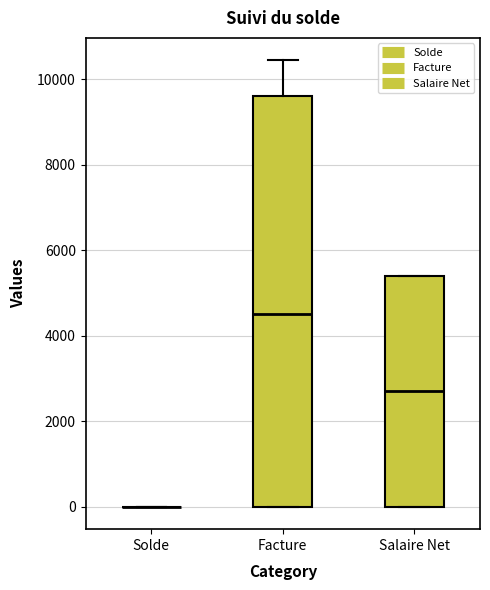

Reading left to right, transcribe this box plot: for each box, give where its median line is, the range the box spans, and where its two whiskers end, as read against the y-axis. The values are not printed on the chart, so give them approximately, as read against the axis.

Solde: box collapsed to a line at 0, whiskers 0 to 0
Facture: median 4600, box 0 to 9600, whiskers 0 to 10400
Salaire Net: median 2600, box 0 to 5400, whiskers 0 to 5400